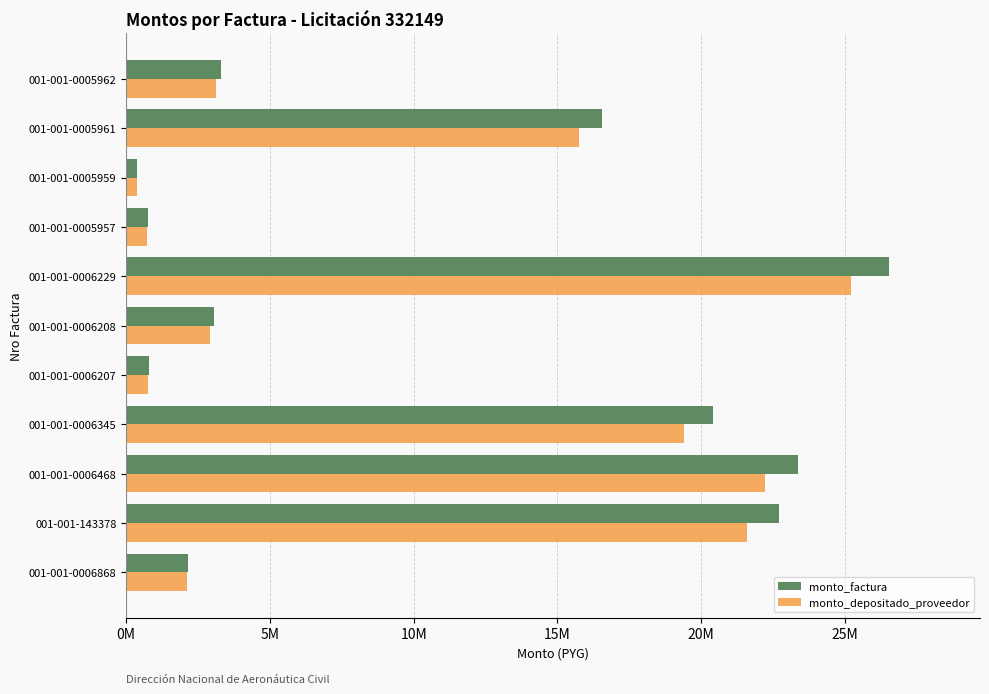

What are all the series names shown in the legend?

monto_factura, monto_depositado_proveedor